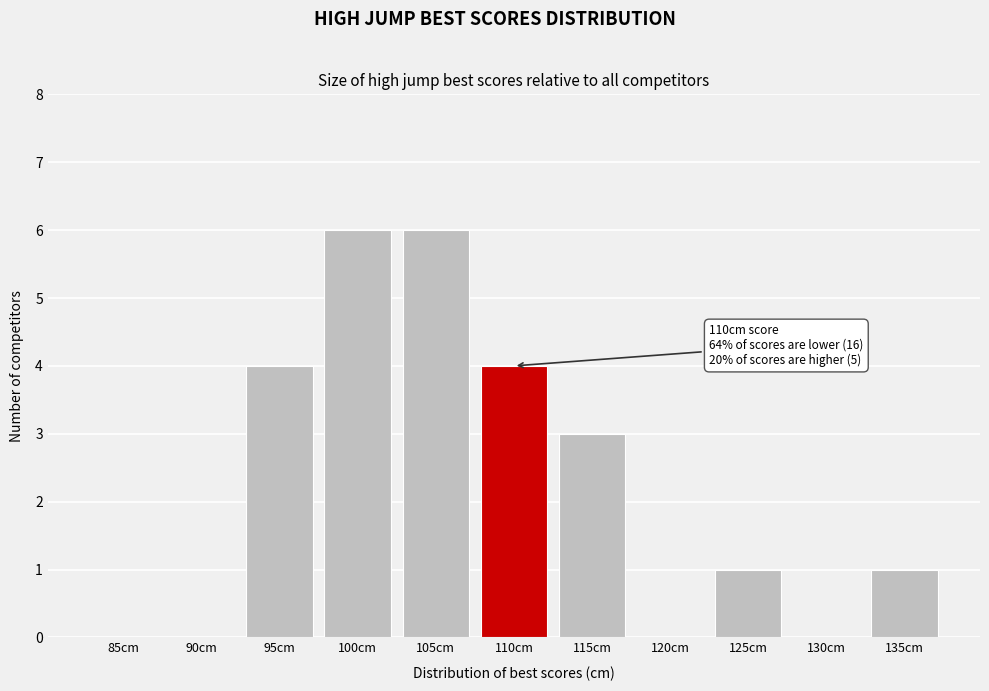

Reading right to left, list all the values displayed in this chart.

135cm=1	130cm=0	125cm=1	120cm=0	115cm=3	110cm=4	105cm=6	100cm=6	95cm=4	90cm=0	85cm=0